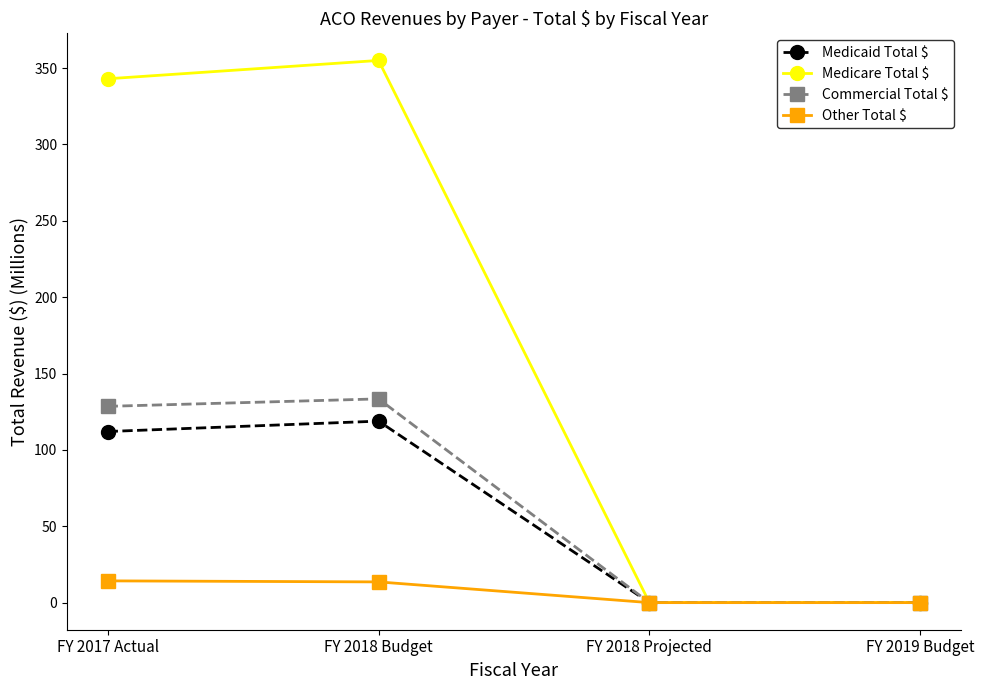

The value of Medicare Total $ at FY 2019 Budget is -152.2. True or false?

False